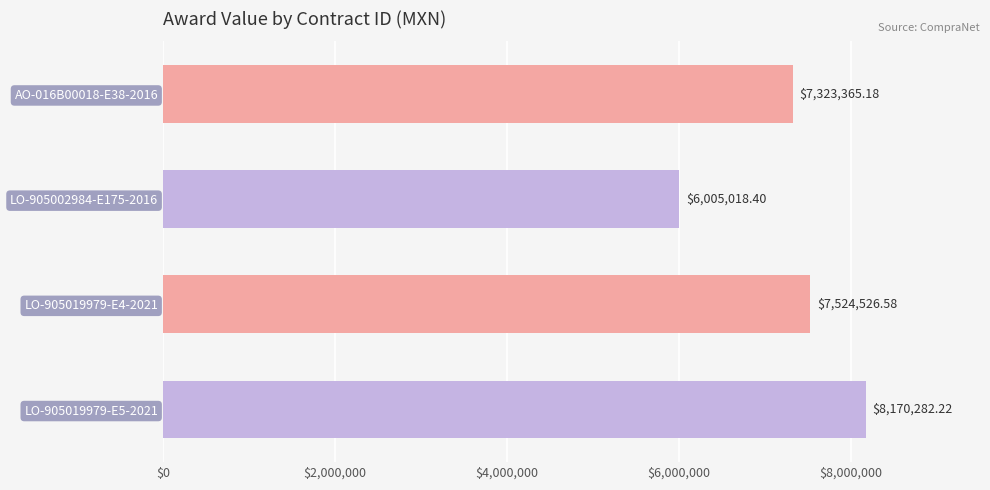

List the labels in order of value, largest first.

LO-905019979-E5-2021, LO-905019979-E4-2021, AO-016B00018-E38-2016, LO-905002984-E175-2016